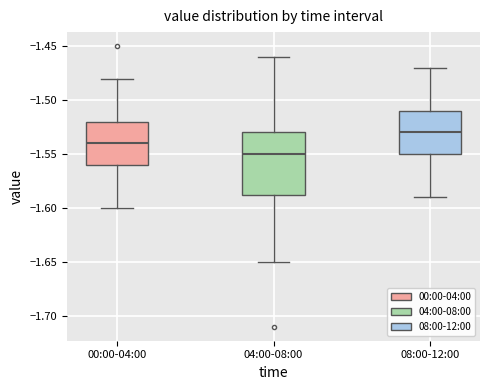

Which box has the lowest median line?

04:00-08:00